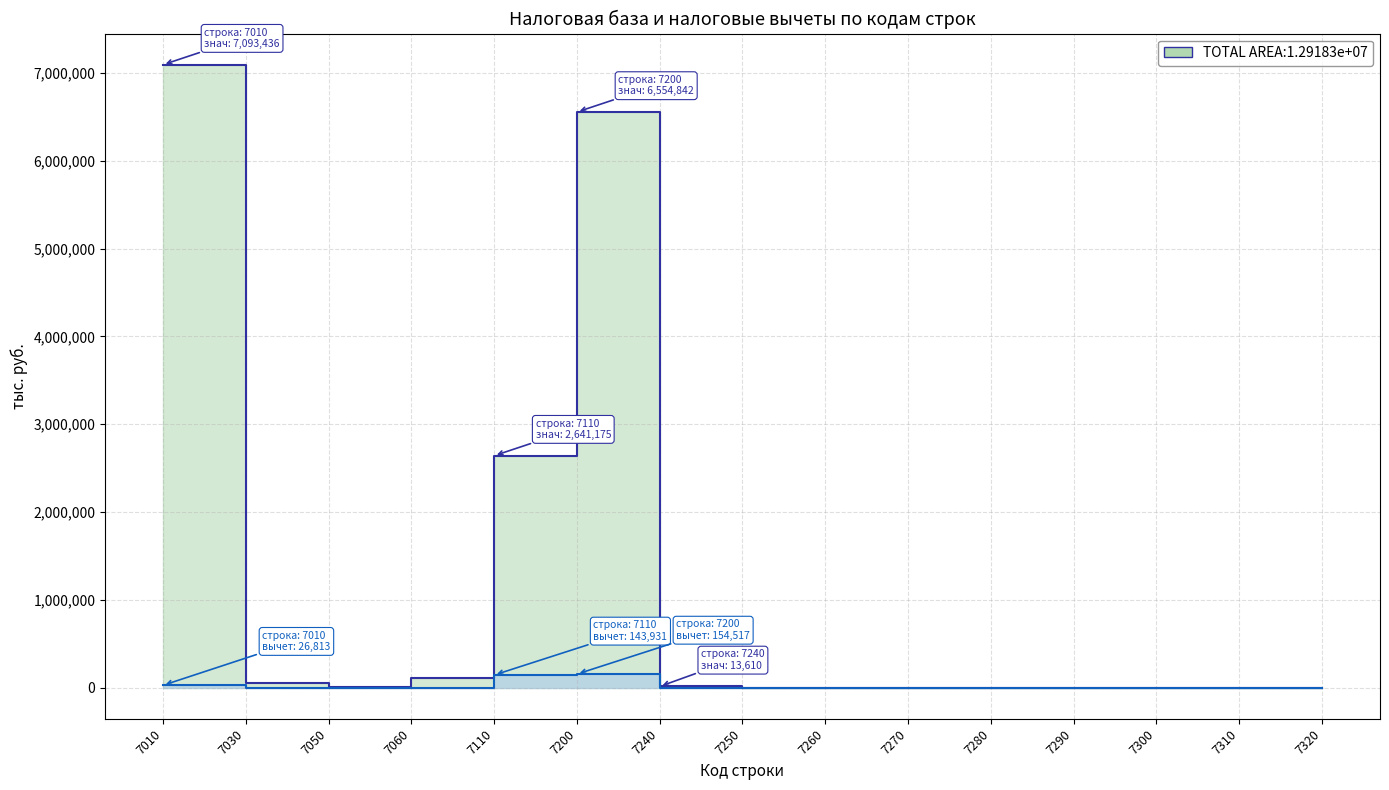

Which series has the largest total across all categories?

Налоговая база